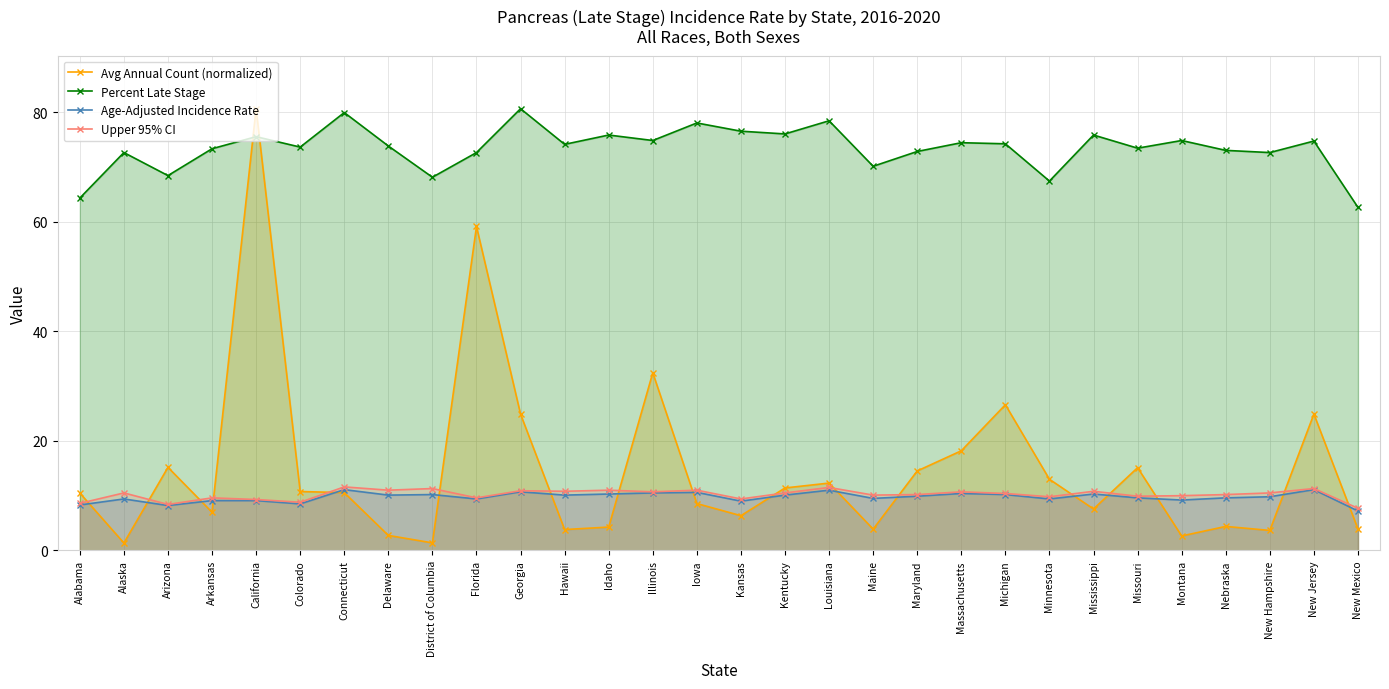

Which category has the highest value in the Percent Late Stage series?

Georgia